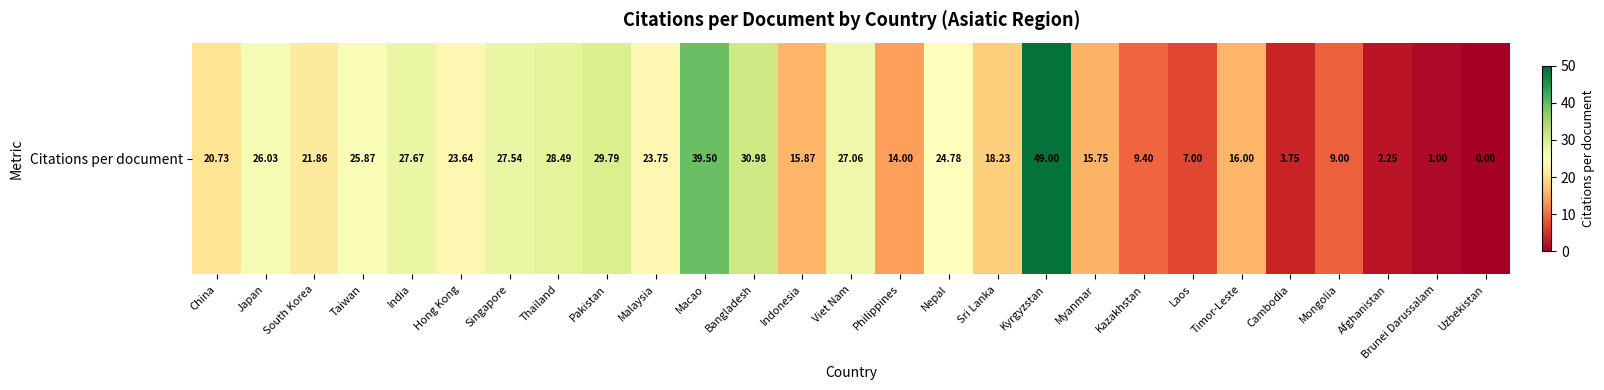

What is the change in value from Japan to Taiwan?

-0.2